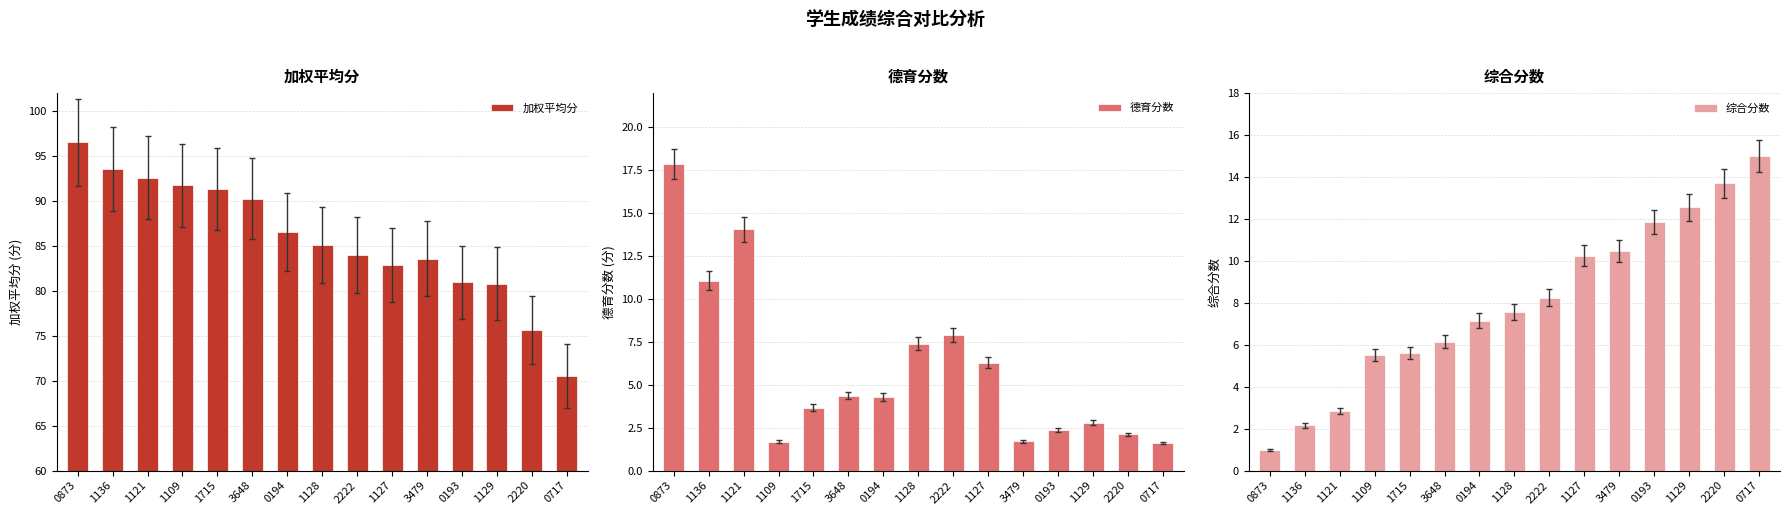

Between 1127 and 1129, which series saw the biggest shift?

德育分数